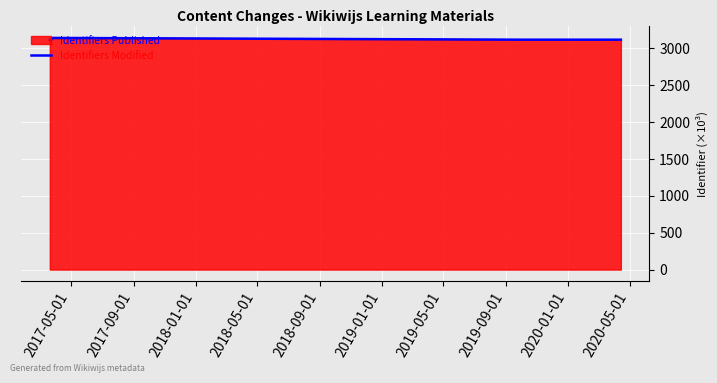

What is the minimum value shown in the chart?

3114.2